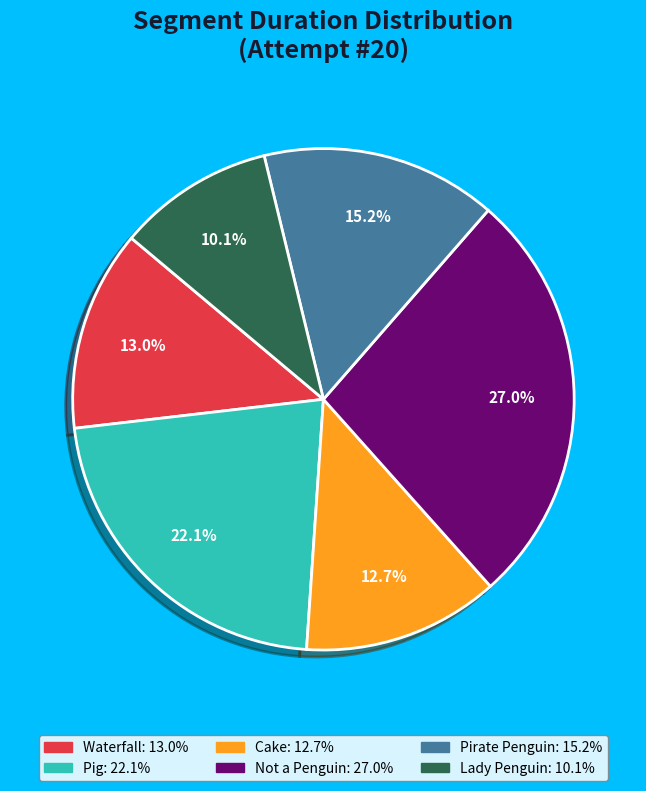

What portion of the pie excludes Waterfall?

87.0%